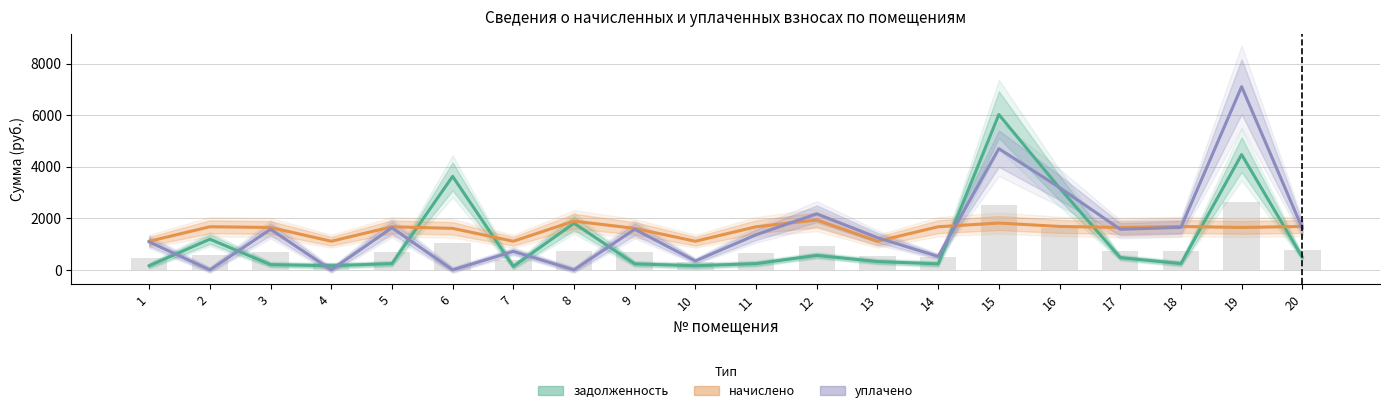

What is the value of the начислено bar at the 6th from the left?

1610.7